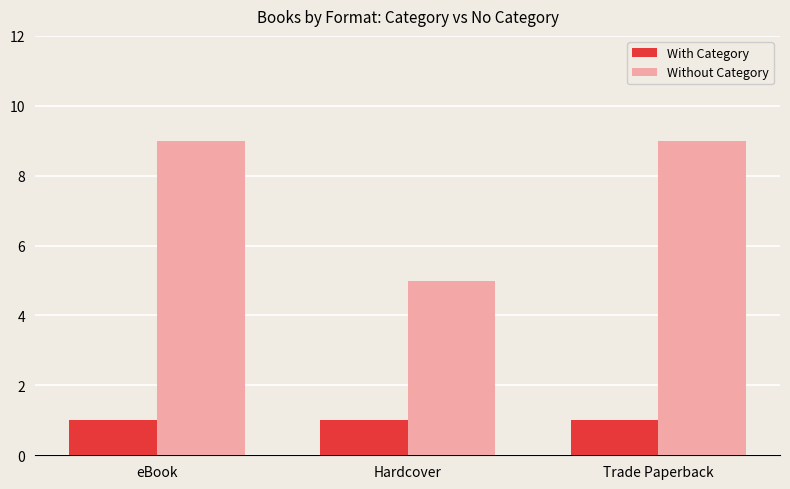

List the series in order of their peak value, highest first.

Without Category, With Category